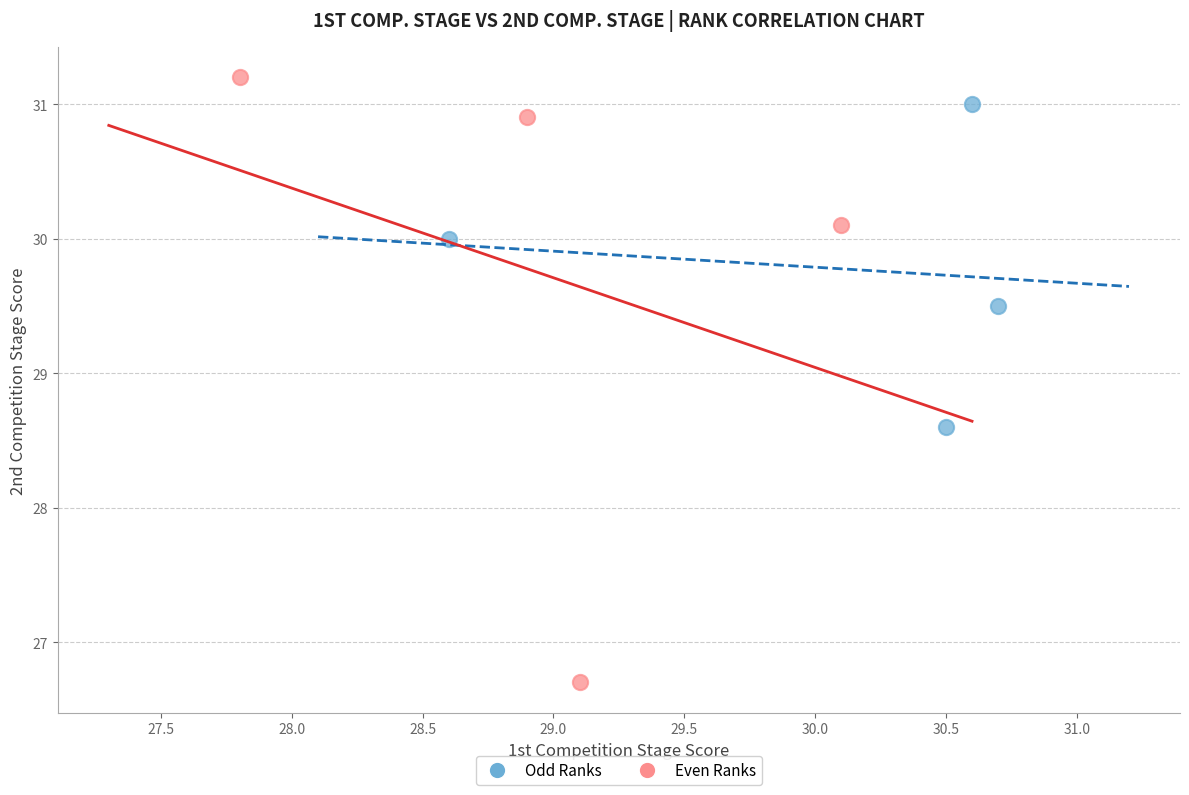

Which series has the largest Y range (max minus min)?

Even Ranks